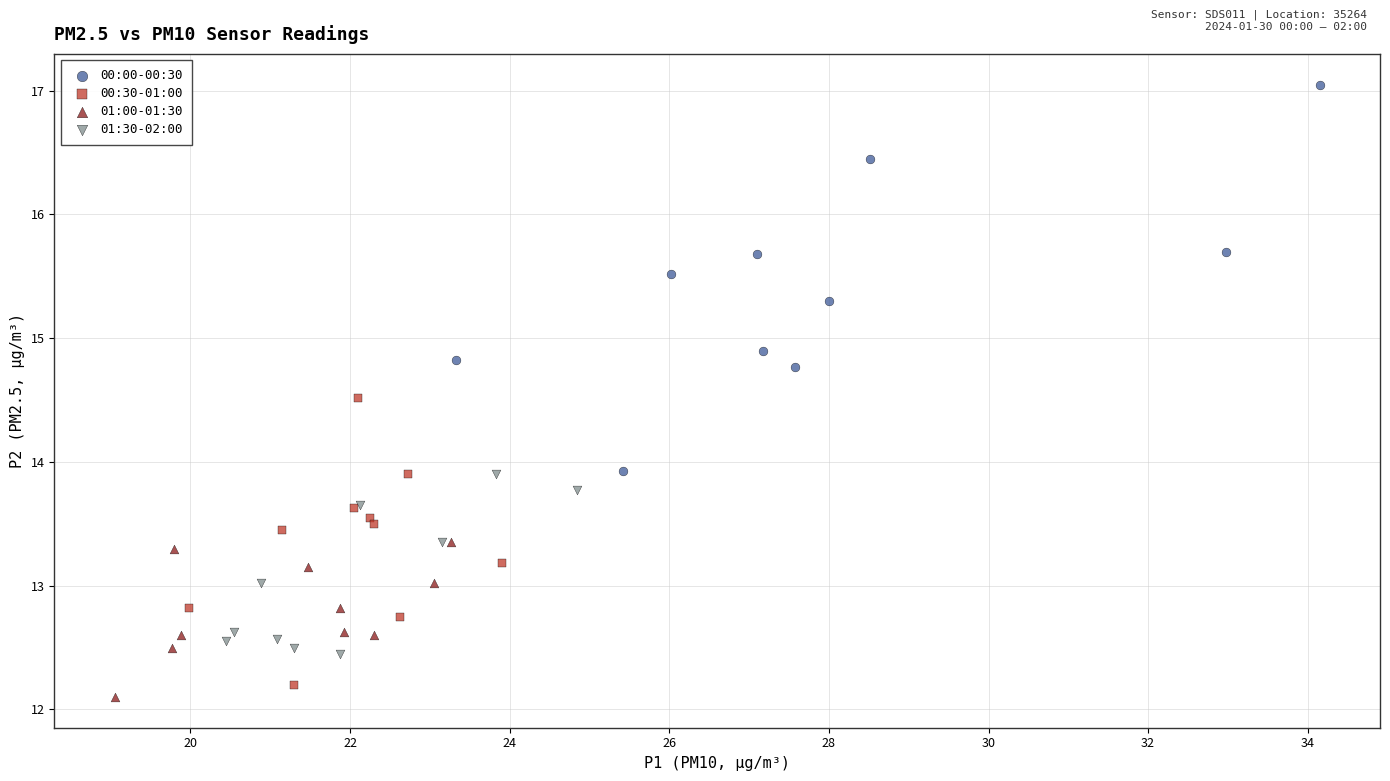

What are all the series names shown in the legend?

00:00-00:30, 00:30-01:00, 01:00-01:30, 01:30-02:00